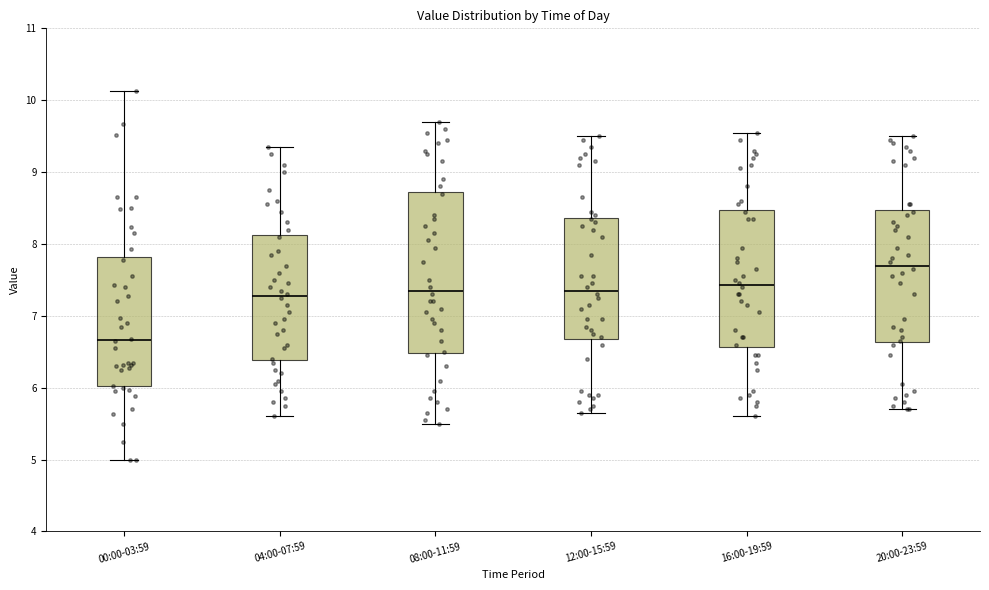

Which box is the tallest, from its lower edge to its upper edge?

08:00-11:59